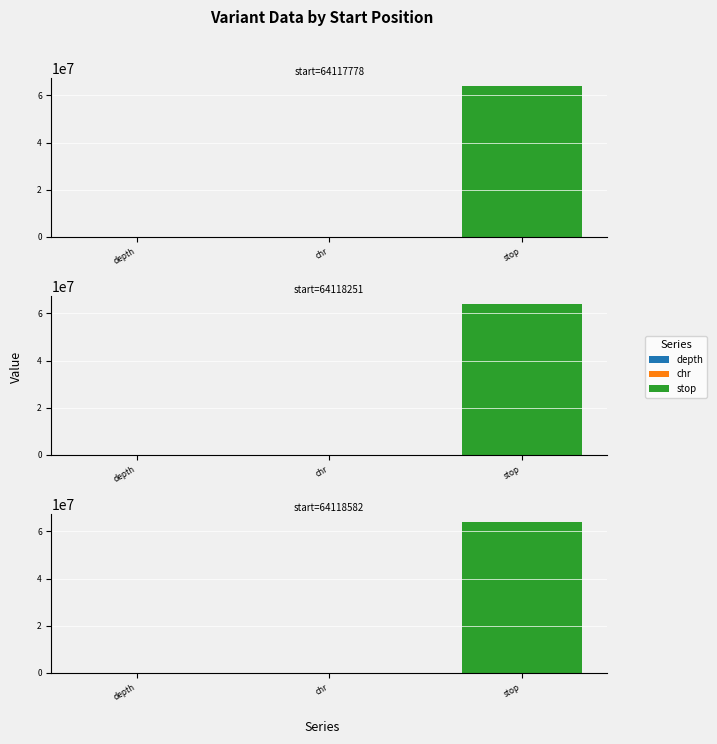

What is the sum of all stop values?

192354614